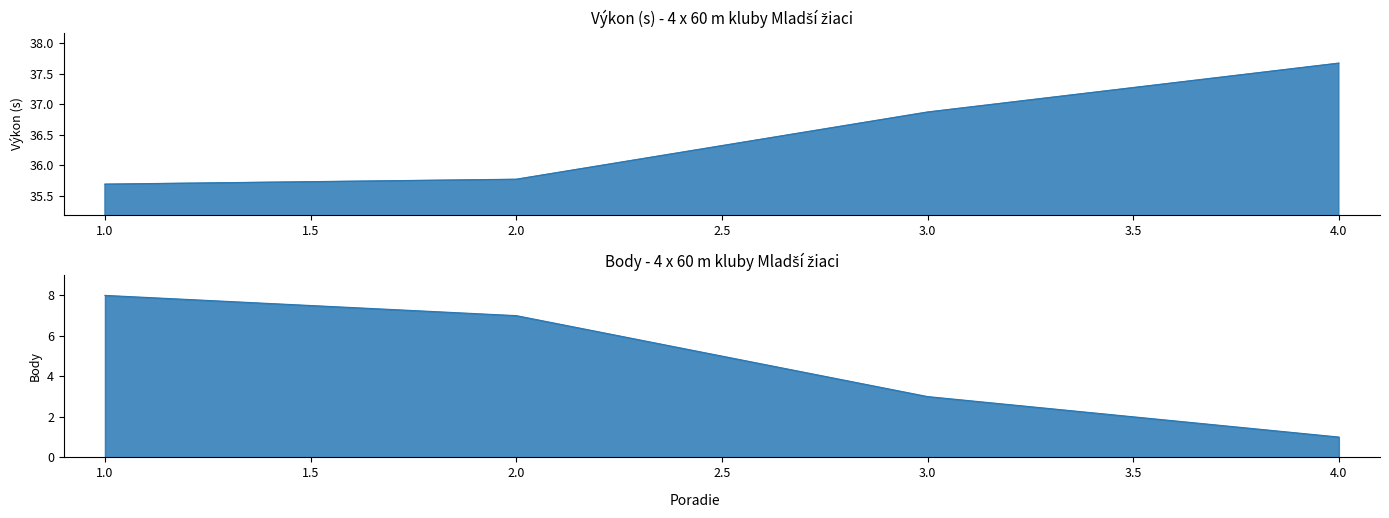

Between 1 and 2, which series saw the biggest shift?

Body